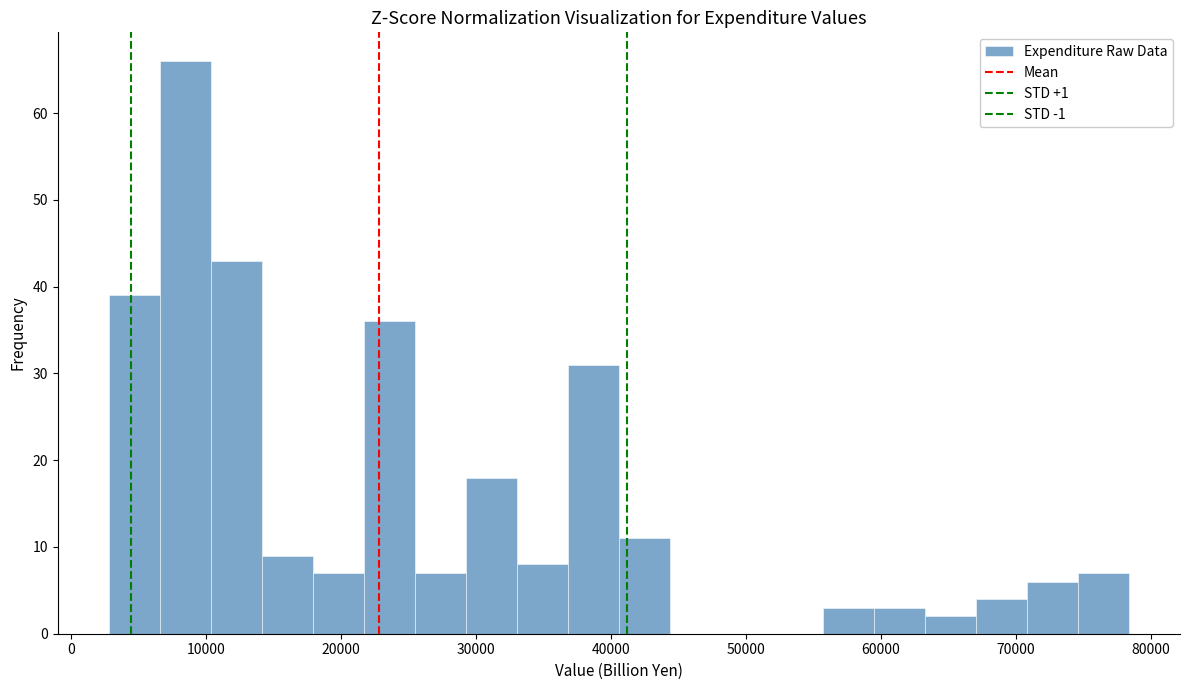

Read against the x-axis, roughly where is the centre of the tallest bar?

8000